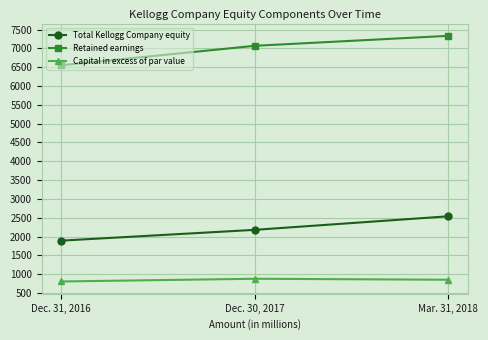

Count the number of categories in the chart.

3